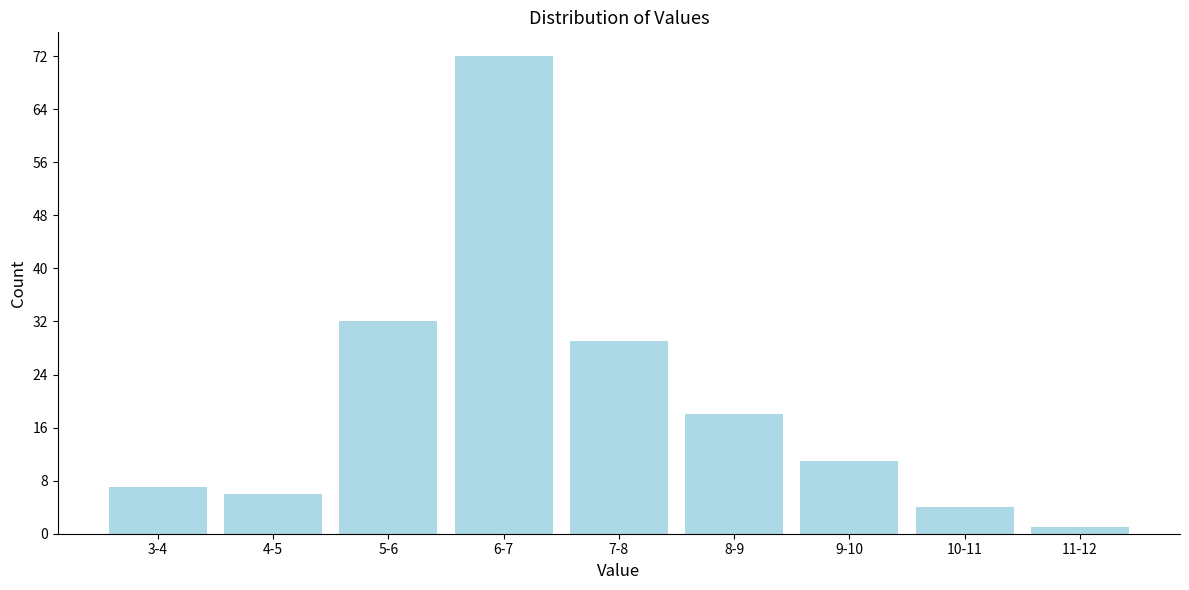

Reading right to left, list all the values displayed in this chart.

11-12=1	10-11=4	9-10=11	8-9=18	7-8=29	6-7=72	5-6=32	4-5=6	3-4=7